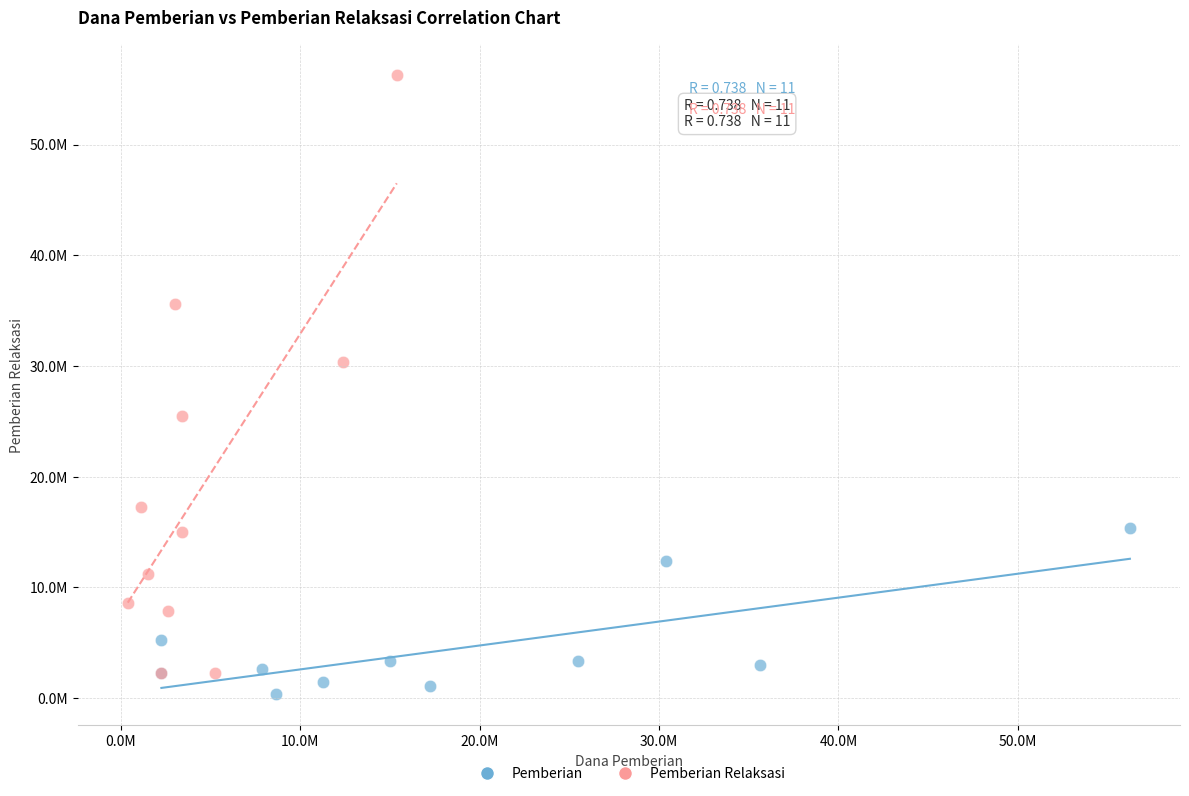

Which series reaches the maximum Y coordinate?

Pemberian Relaksasi